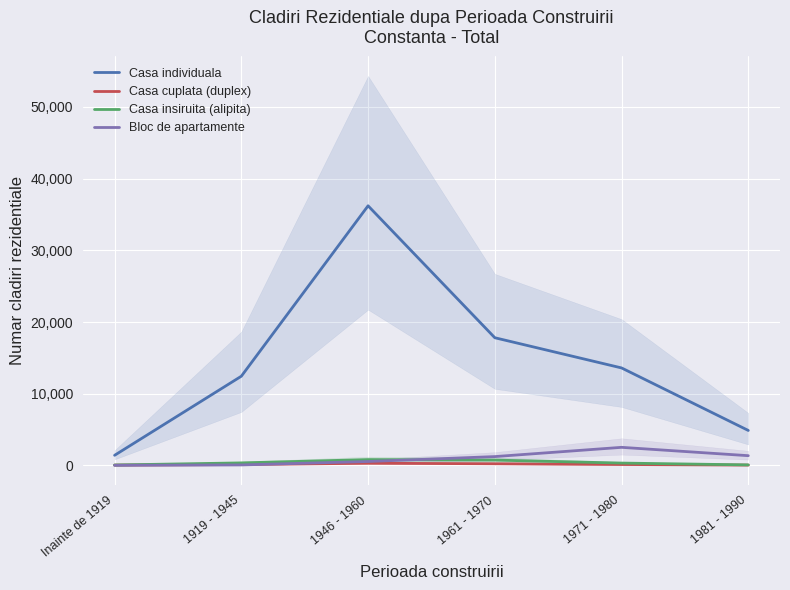

Is the value of Casa cuplata (duplex) at 1919 - 1945 greater than the value of Casa insiruita (alipita) at 1981 - 1990?

Yes